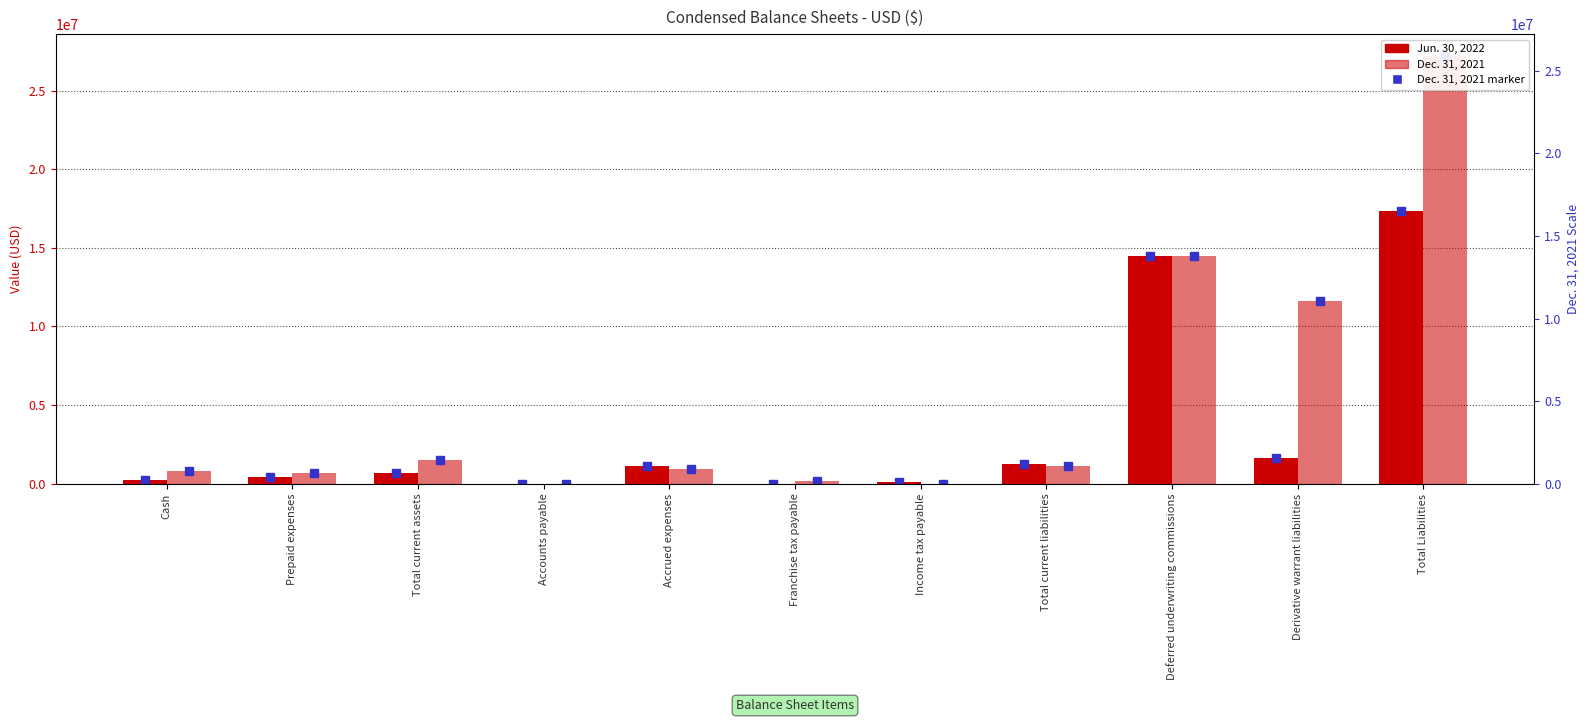

At which category does the chart reach its minimum across all series?

Income tax payable